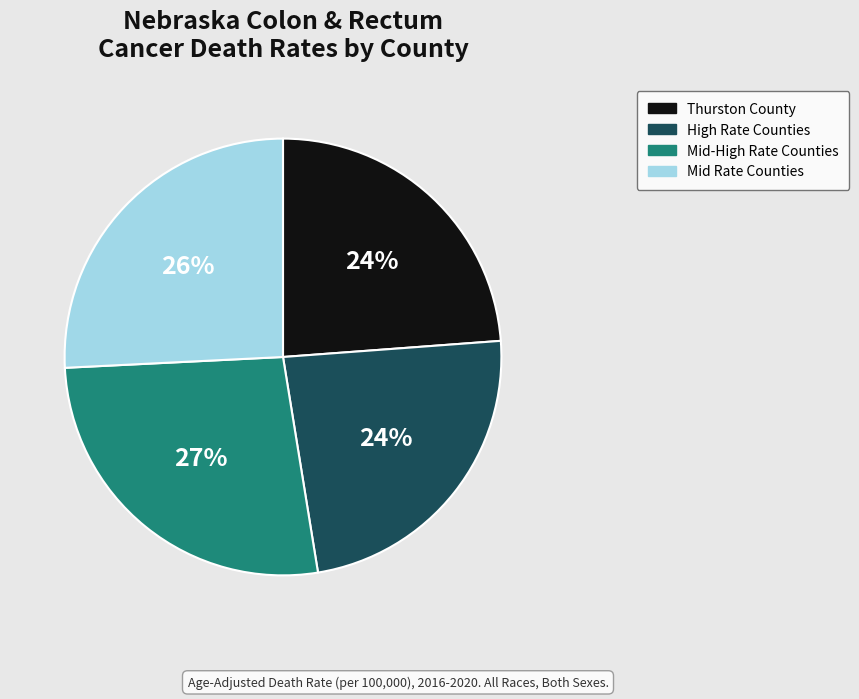

To the nearest percent, what is the difference between the largest and smallest slice percentages?

3%